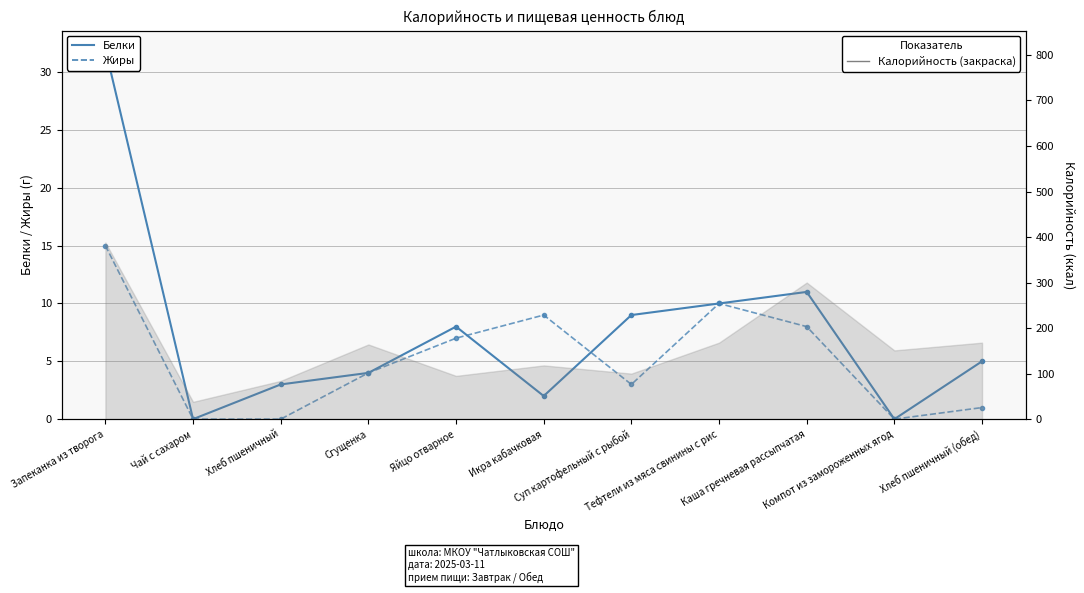

List the series in order of their peak value, highest first.

Белки, Жиры